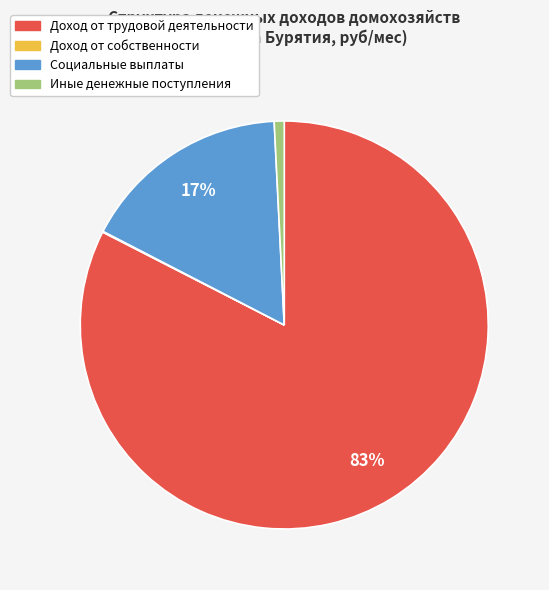

What percentage is the Социальные выплаты slice, to the nearest percent?

17%